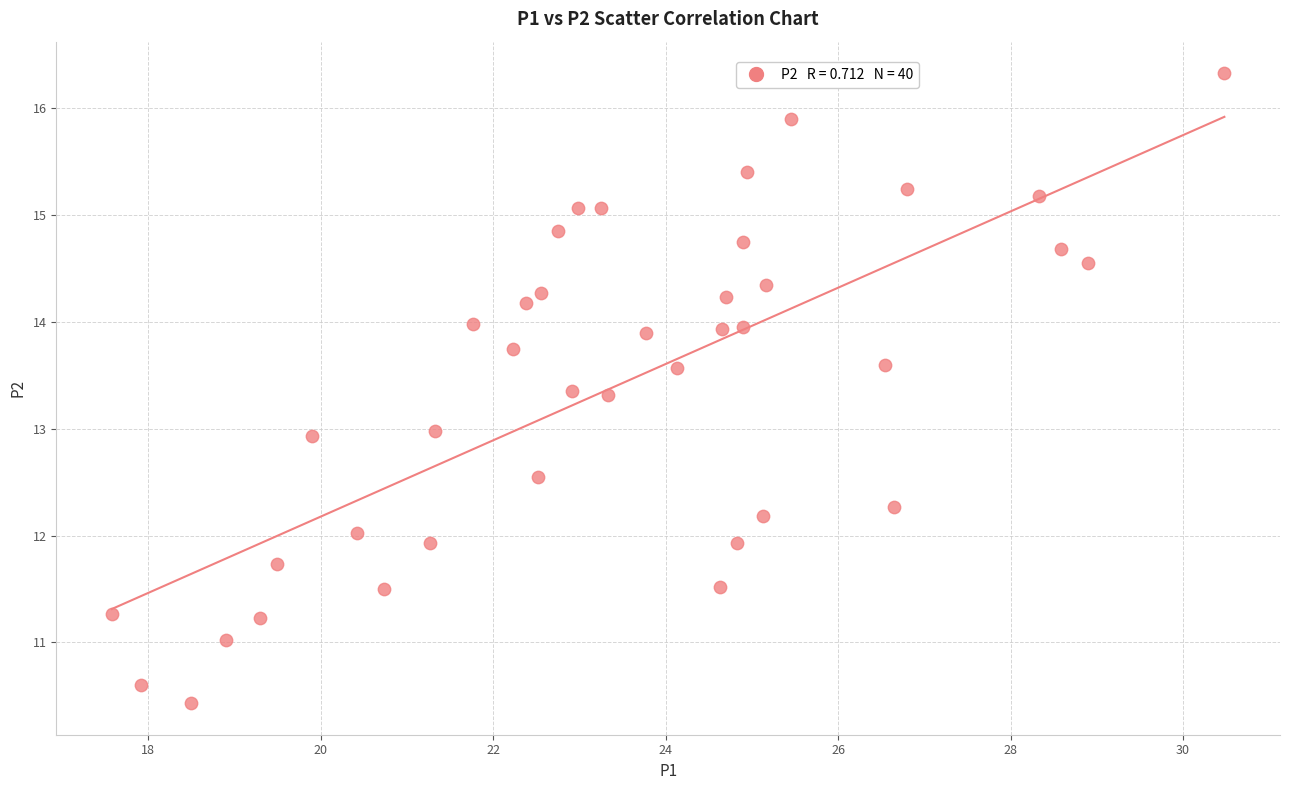

What is the range of X values (max minus min)?

12.9